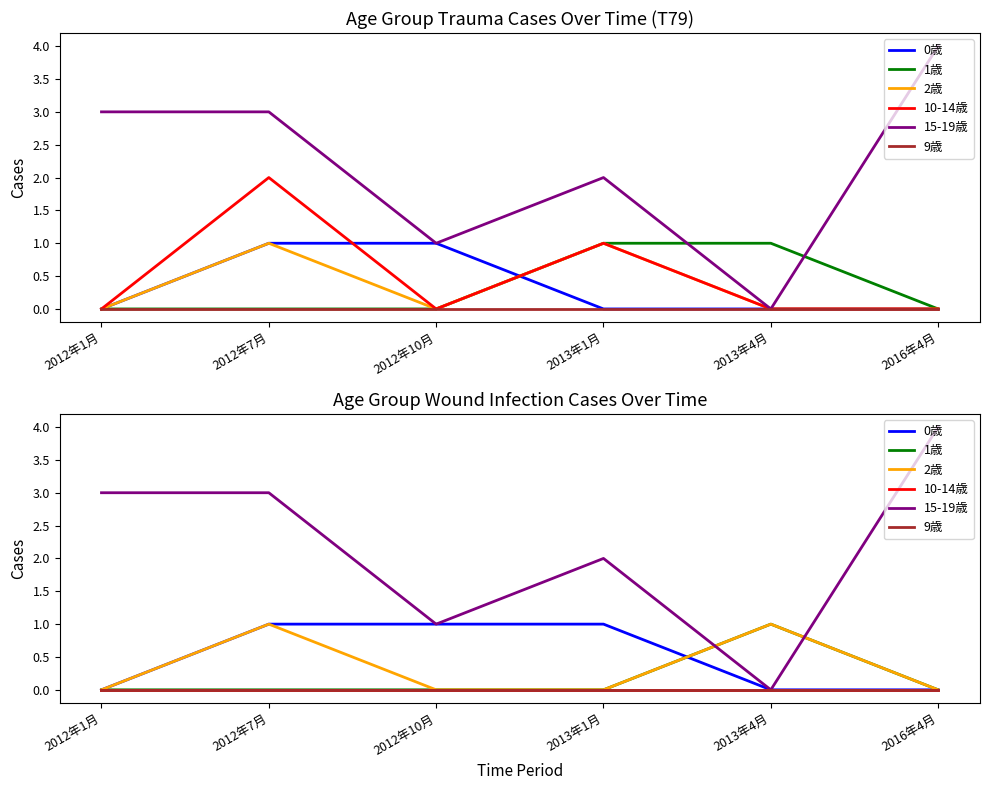

How many data points in 1歳 are above 0?

1